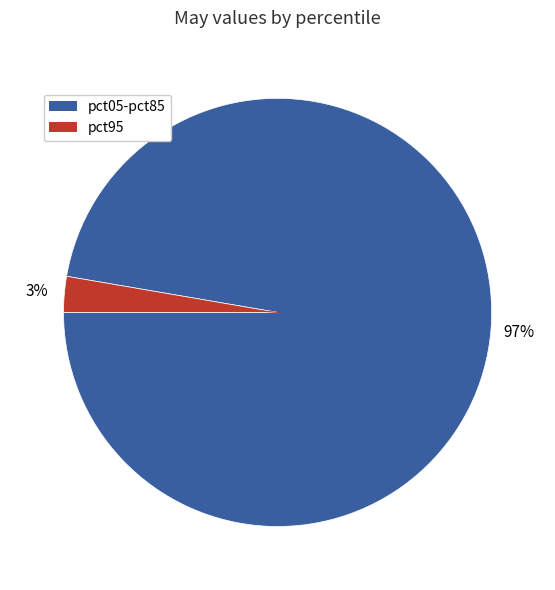

Is there a majority slice in this chart?

Yes